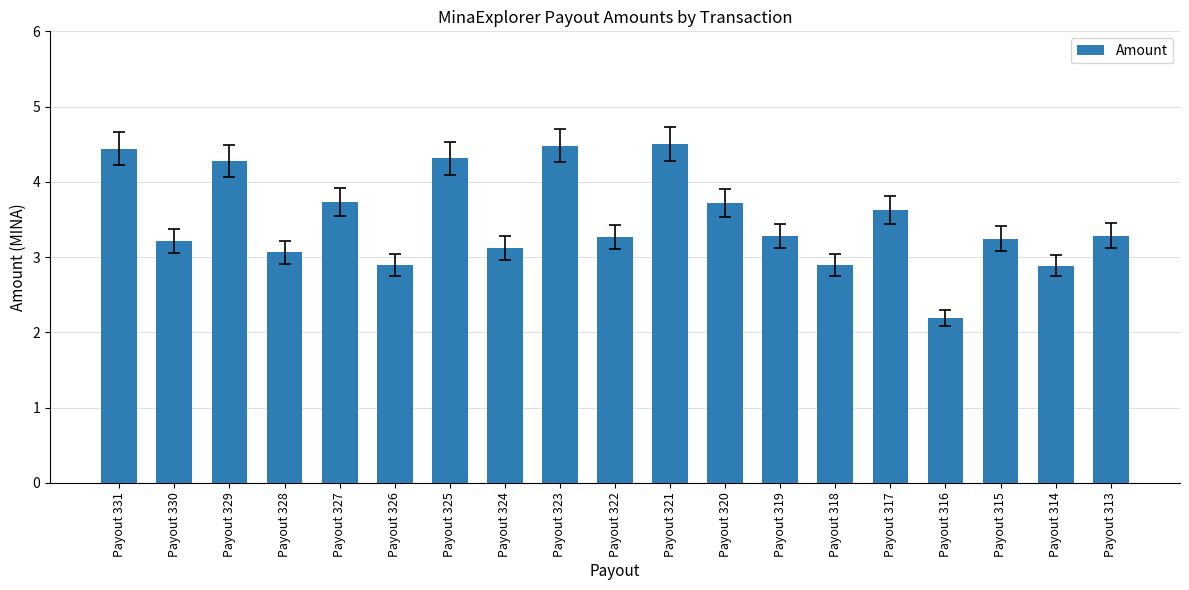

True or false: the data shows 4.3 at Payout 329.

True